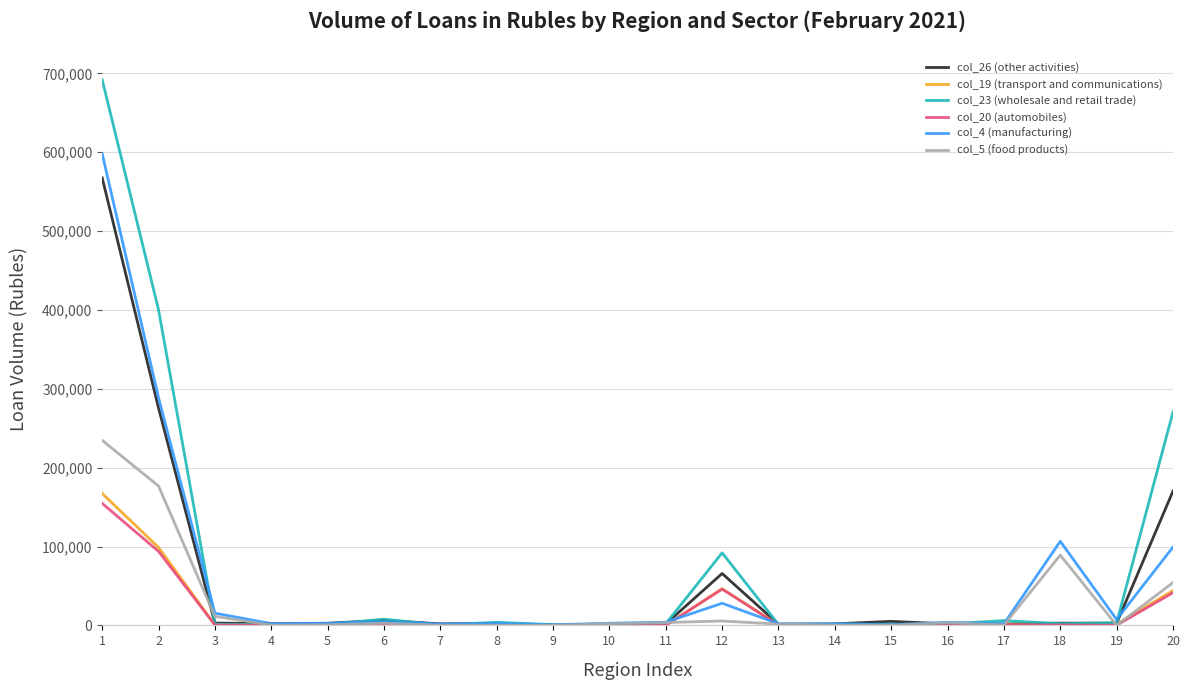

What is the spread (max minus min) of values at 11?

3980